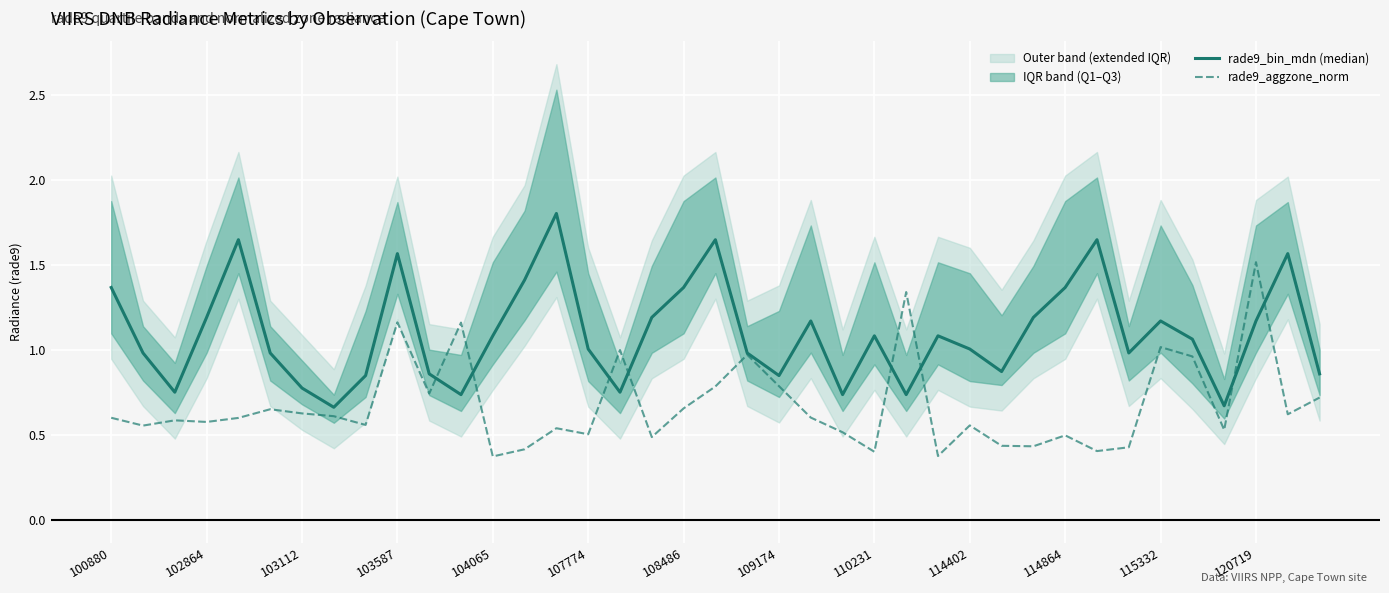

True or false: rade9_aggzone_norm has a value of 0.4 at 110231.

True